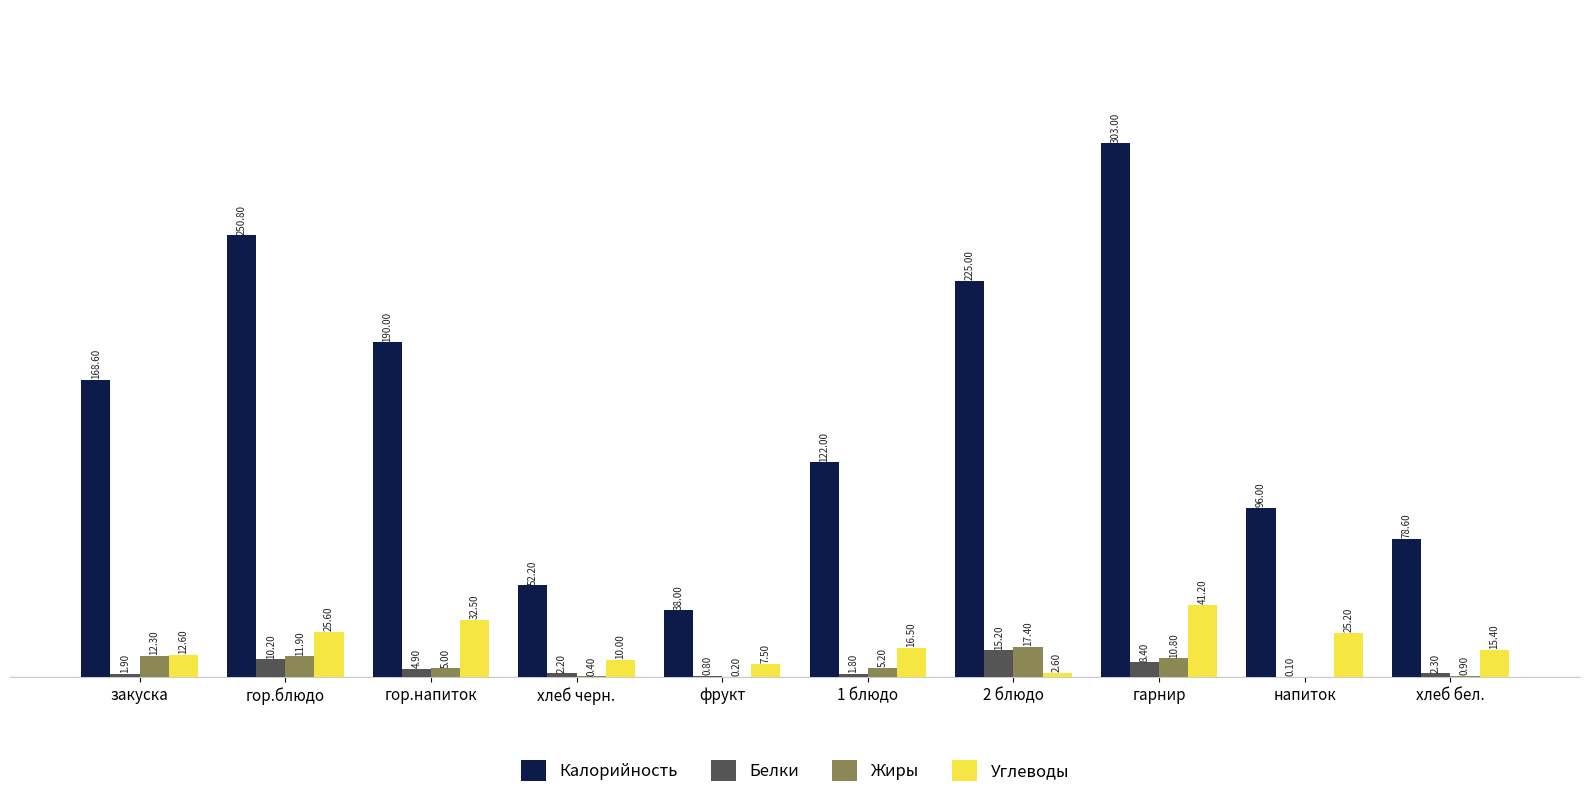

At which category does the chart reach its peak across all series?

гарнир